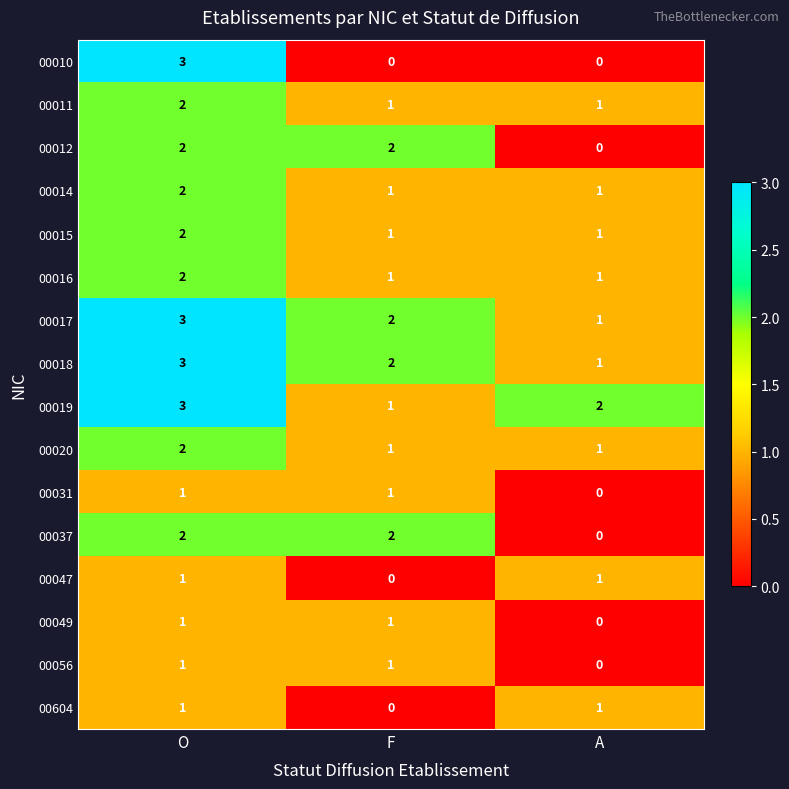

Which series has the widest spread of values?

00010